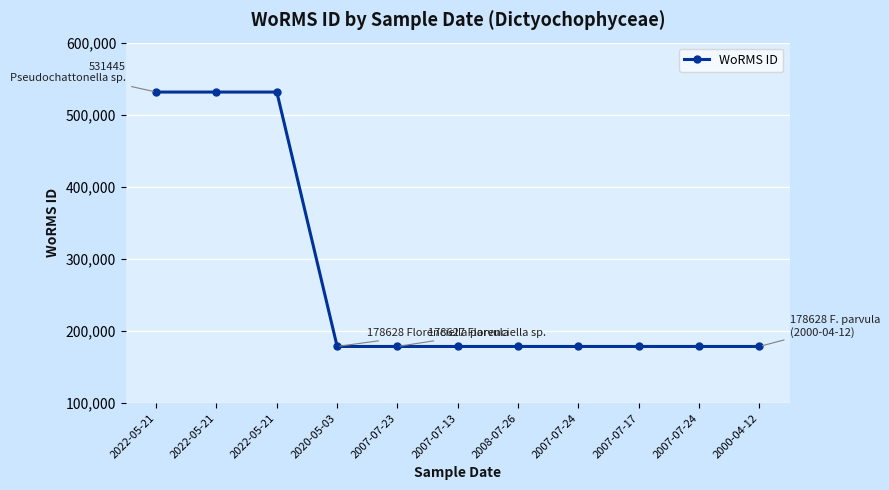

Does the chart display data point markers on the line(s)?

Yes